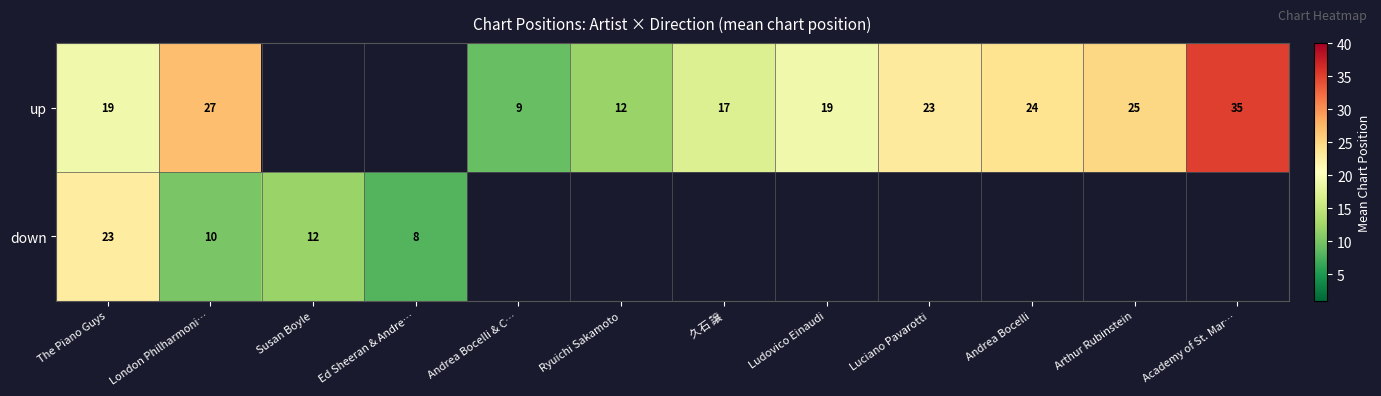

The value of up at Arthur Rubinstein is 25. True or false?

True